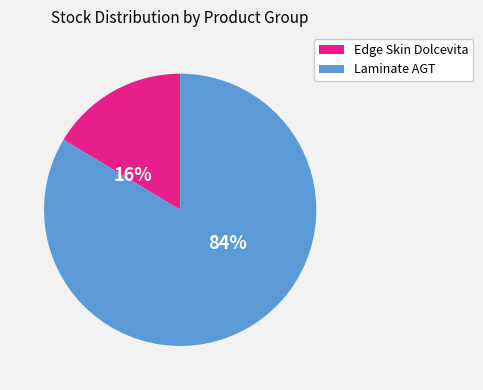

To the nearest percent, what is the average slice percentage?

50%